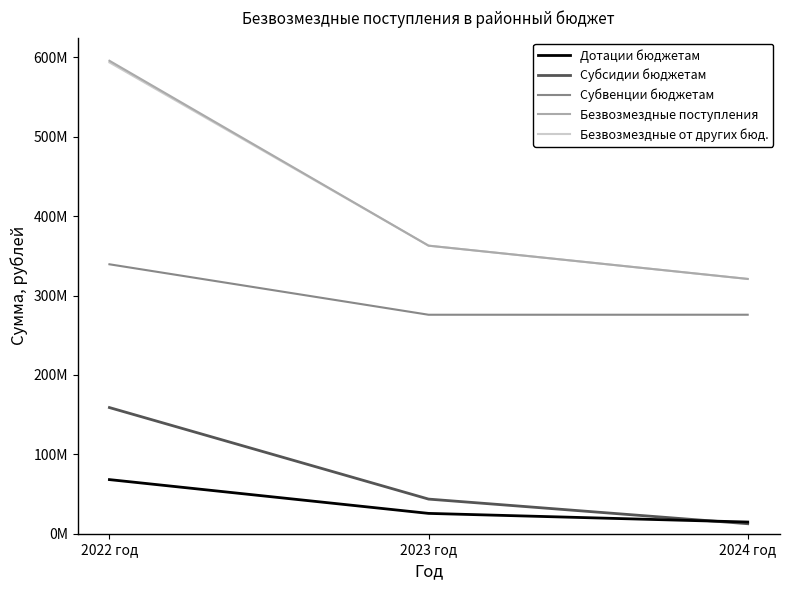

Rank the series at 2024 год from lowest to highest value.

Субсидии бюджетам, Дотации бюджетам, Субвенции бюджетам, Безвозмездные поступления, Безвозмездные от других бюд.